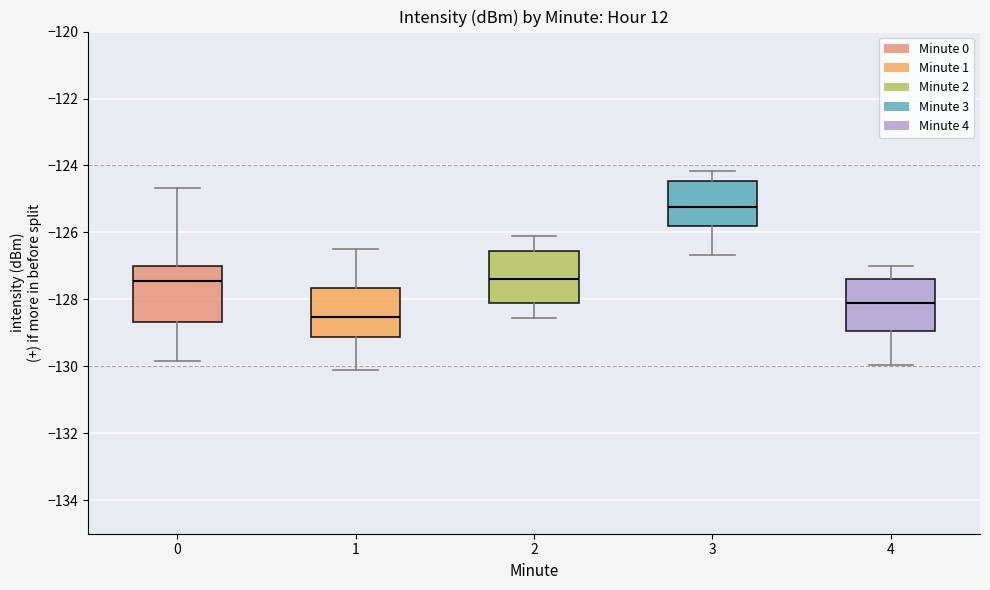

Which box has the highest median line?

3